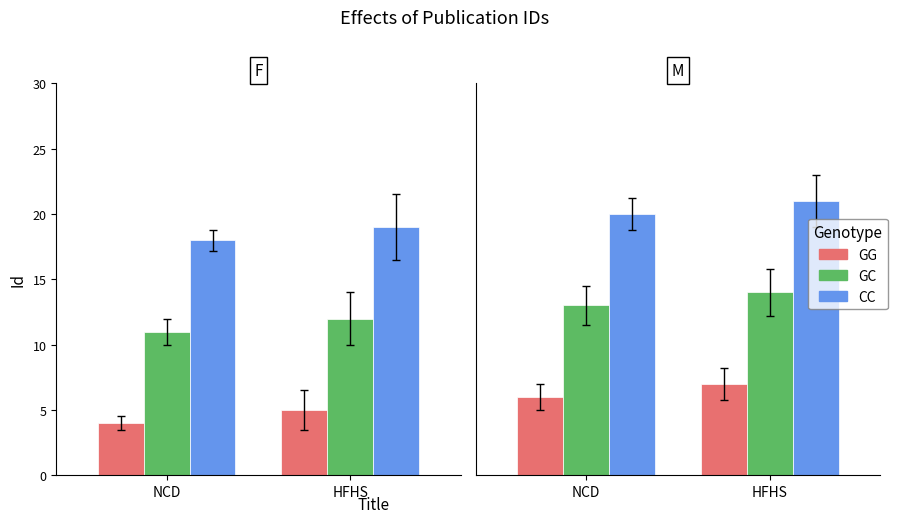

What value does the GC series have at HFHS?

14